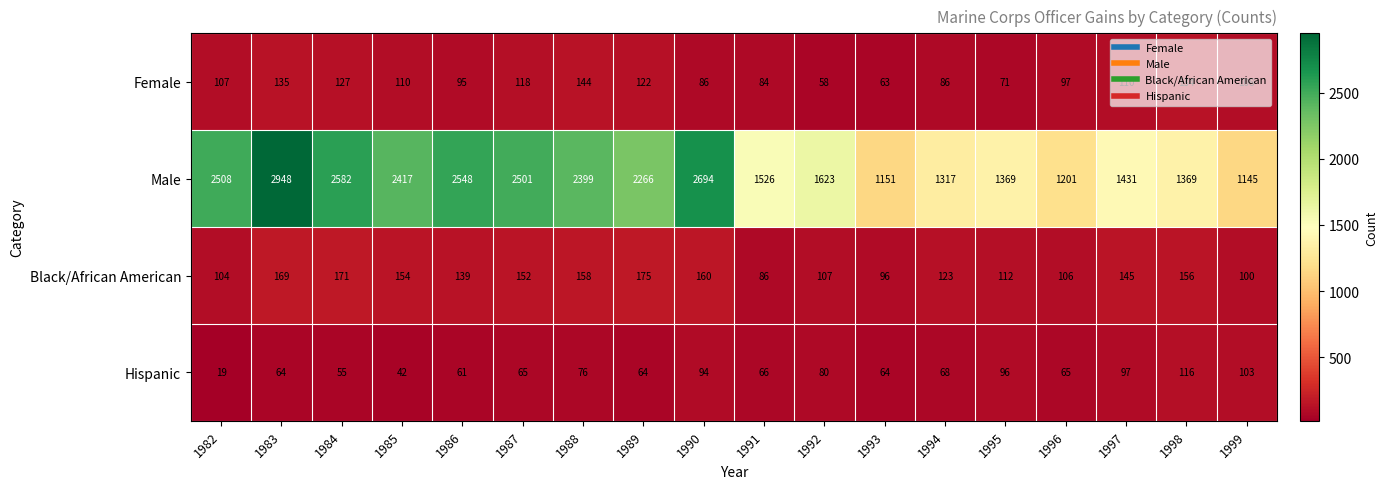

What is the average value of the Male series?

1944